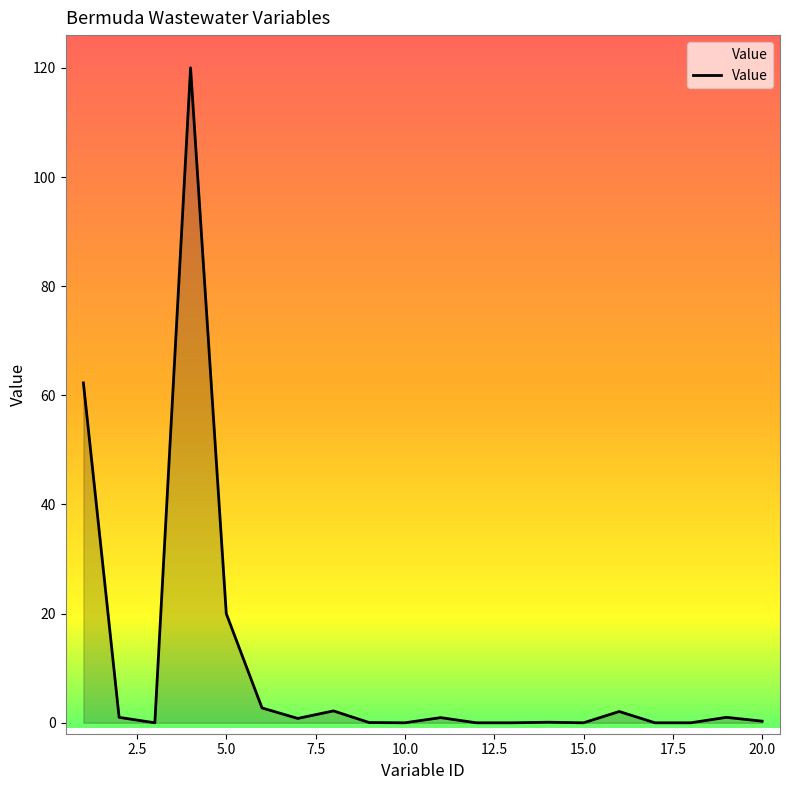

What is the greatest value displayed?

120.0